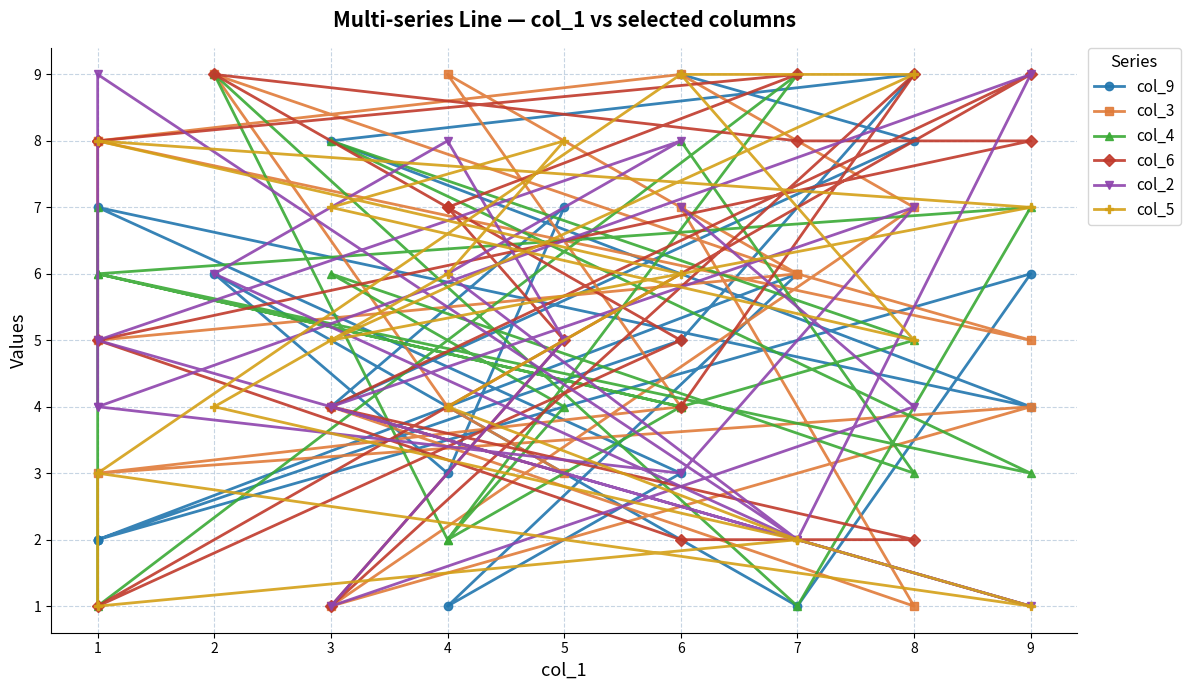

At which label does col_4 reach its minimum?

1